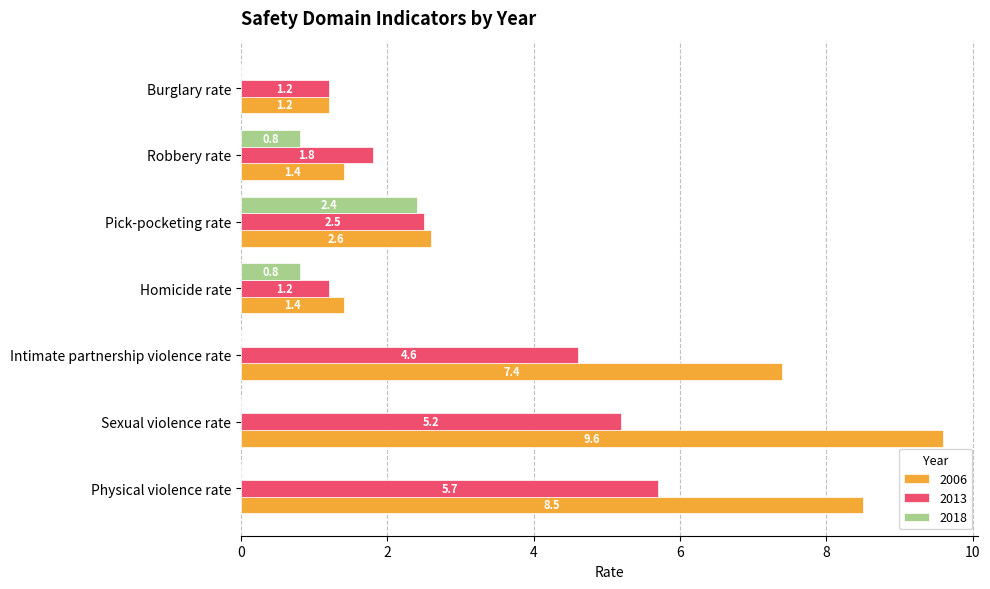

At which category does the chart reach its peak across all series?

Sexual violence rate